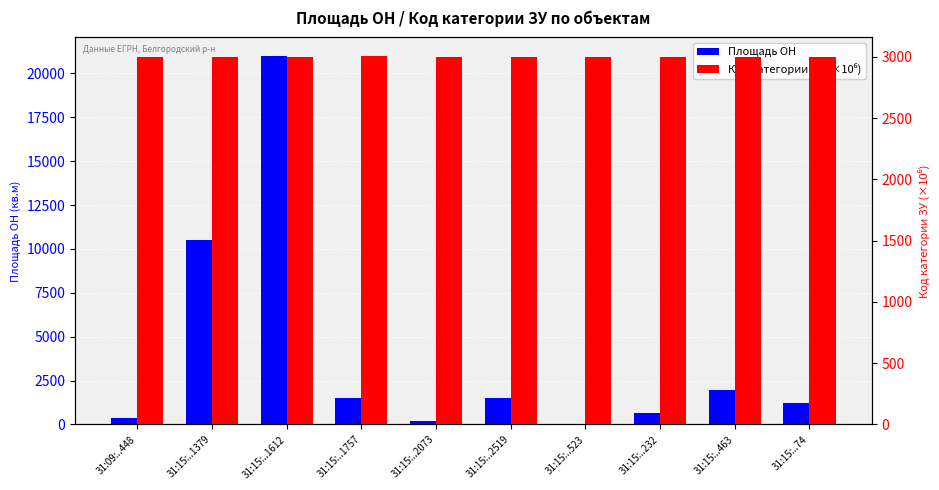

At 31:15:..523, list the series in order from smallest to largest.

Площадь ОН, Код категории ЗУ (×10⁶)